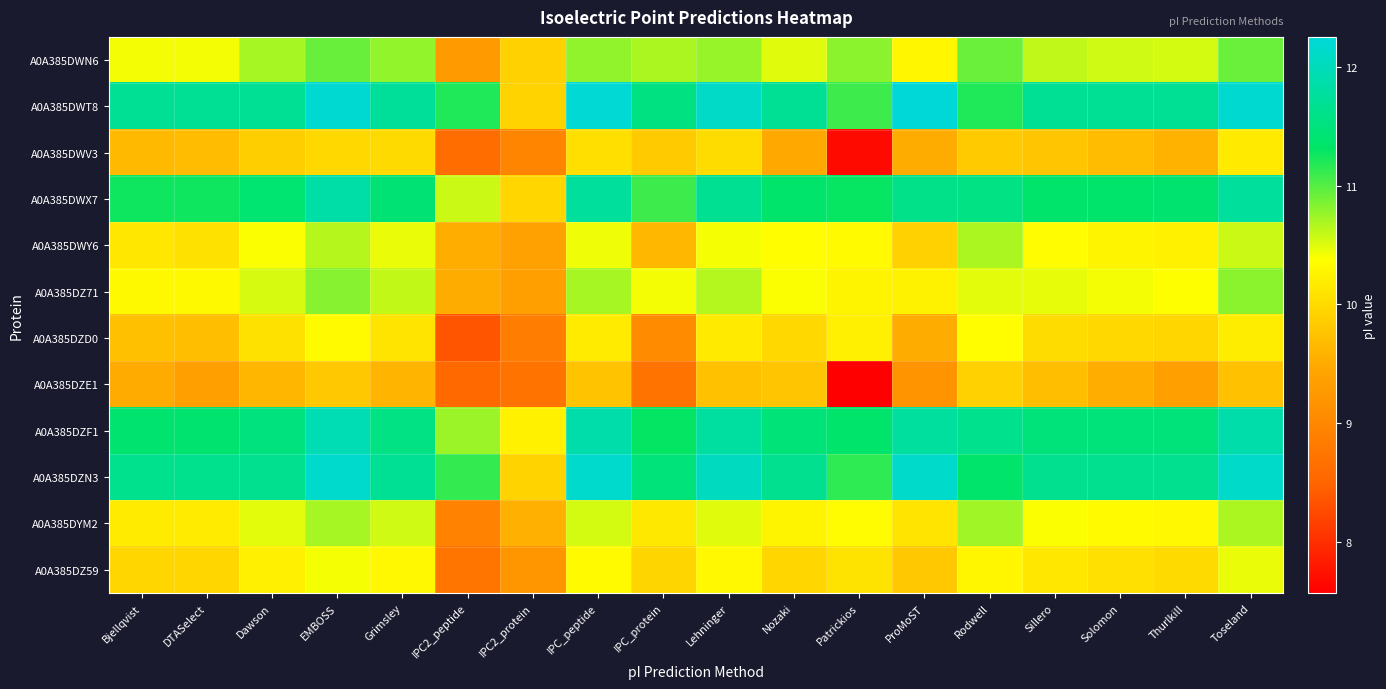

Between Solomon and Rodwell, which is larger?

Rodwell